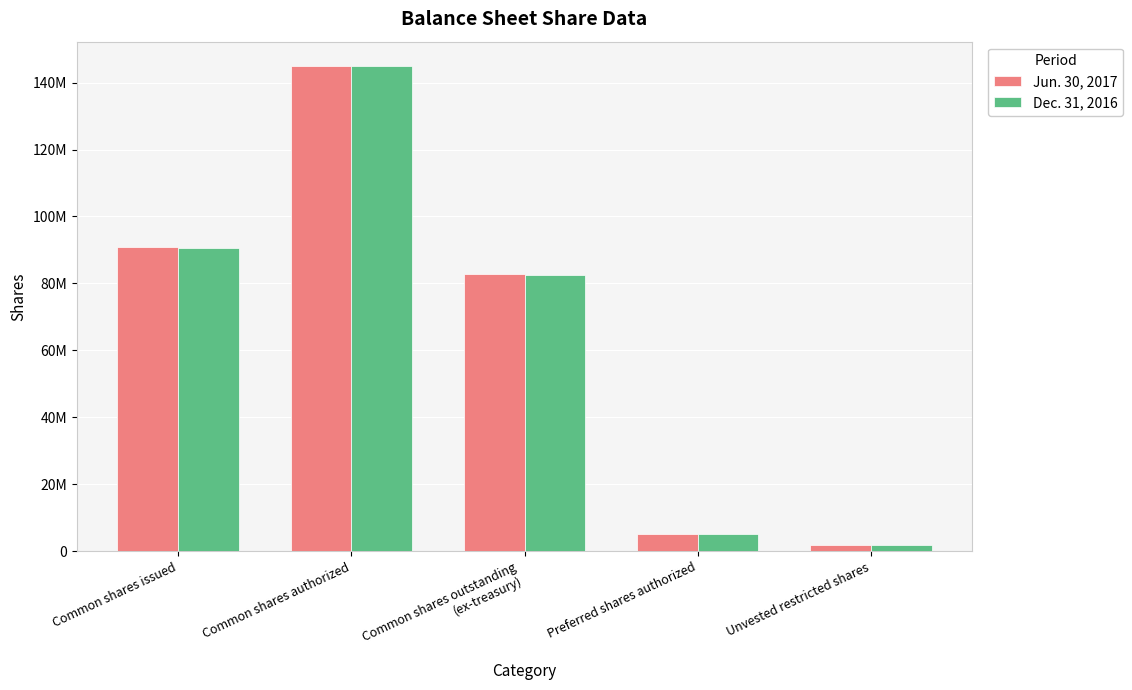

Are the bars grouped side by side (vs. stacked)?

Yes